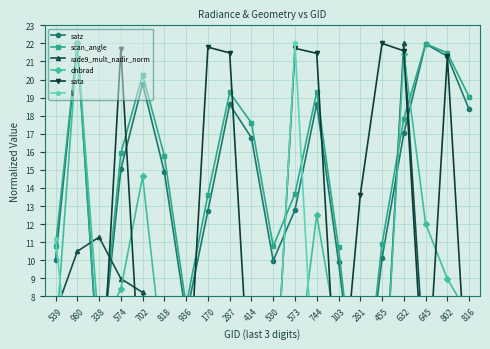

What are all the series names shown in the legend?

satz, scan_angle, rade9_mult_nadir_norm, dnbrad, sata, li